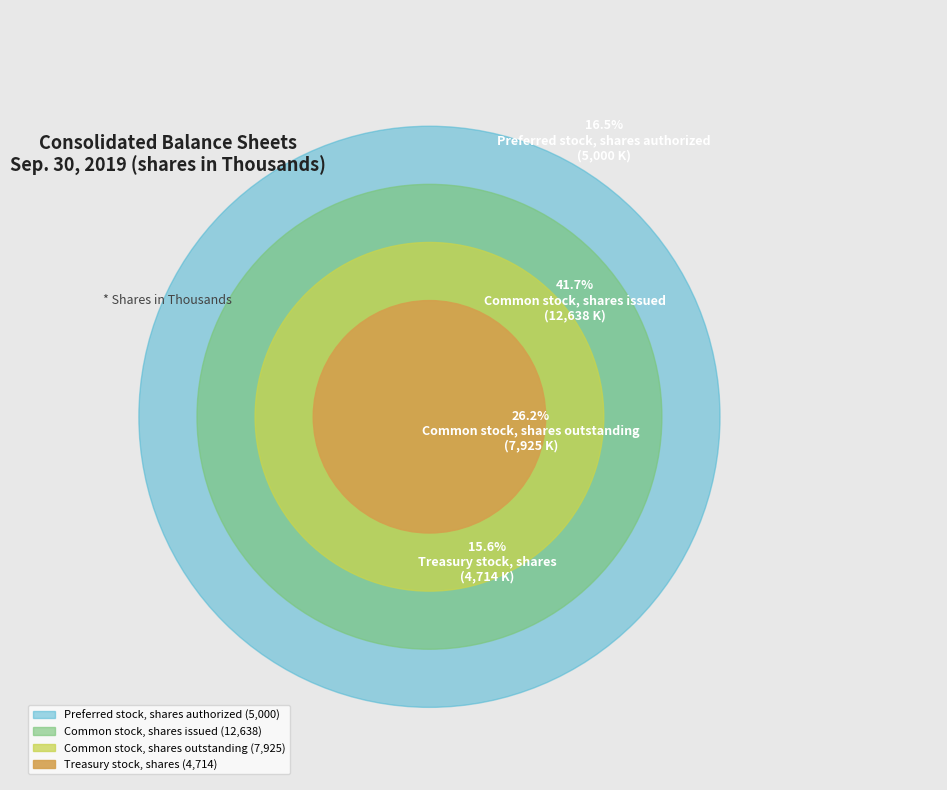

Between Treasury stock, shares and Common stock, shares issued, which is larger?

Common stock, shares issued